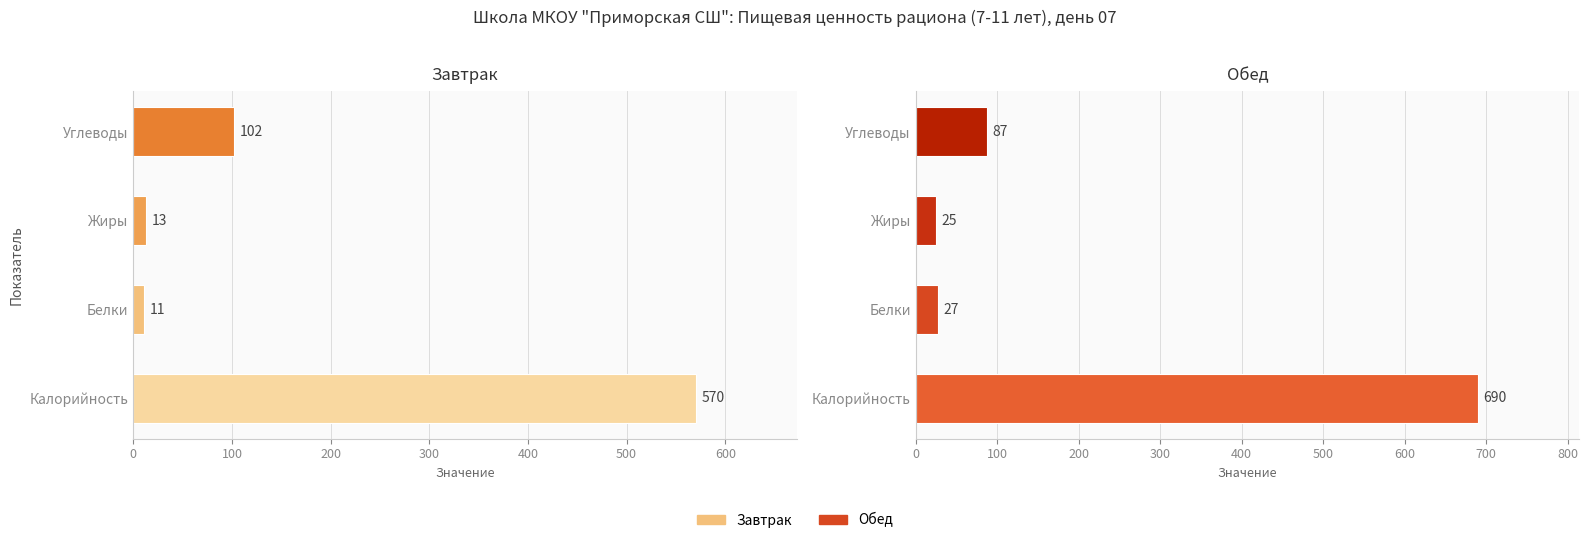

What are all the series names shown in the legend?

Завтрак, Обед